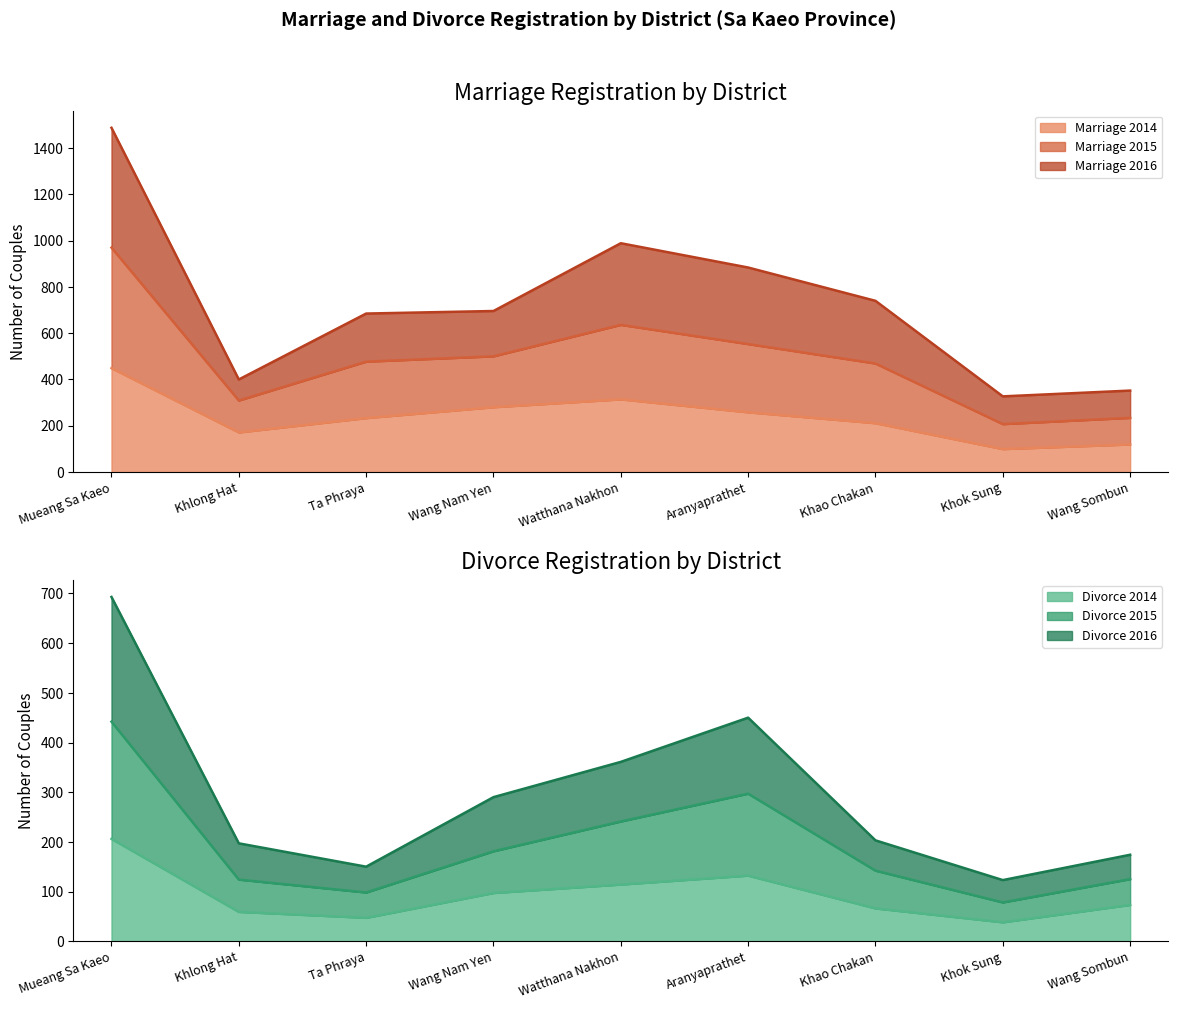

What is the sum of the Marriage 2014 values at Khok Sung and Mueang Sa Kaeo?

548